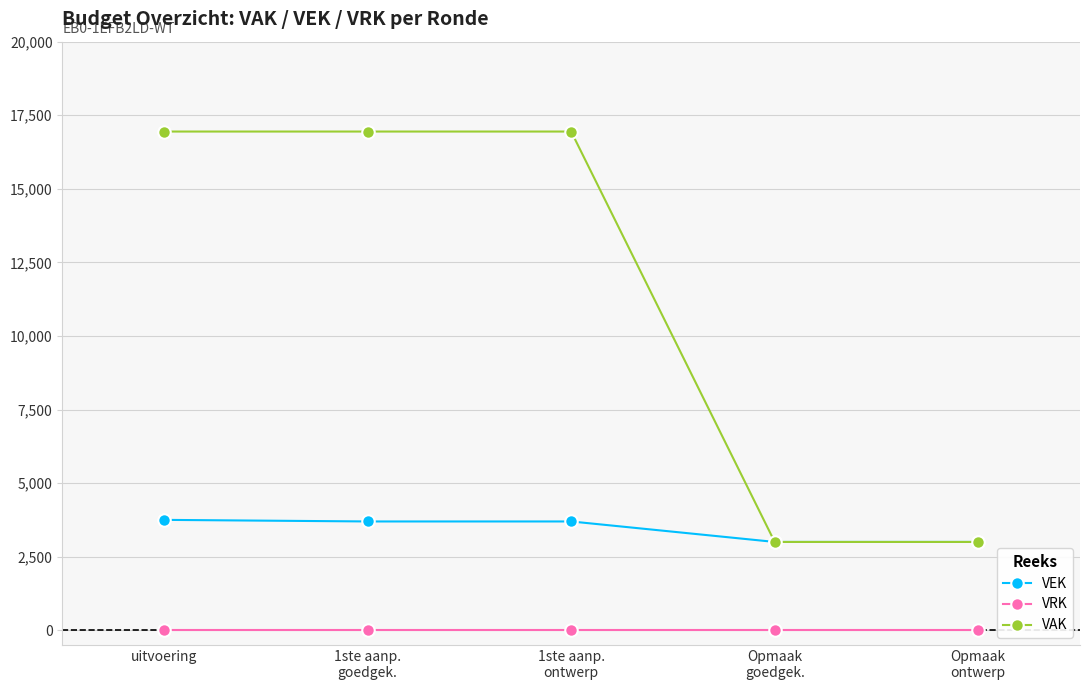

What is the sum of the VEK values at 1ste aanp.
goedgek. and uitvoering?

7446